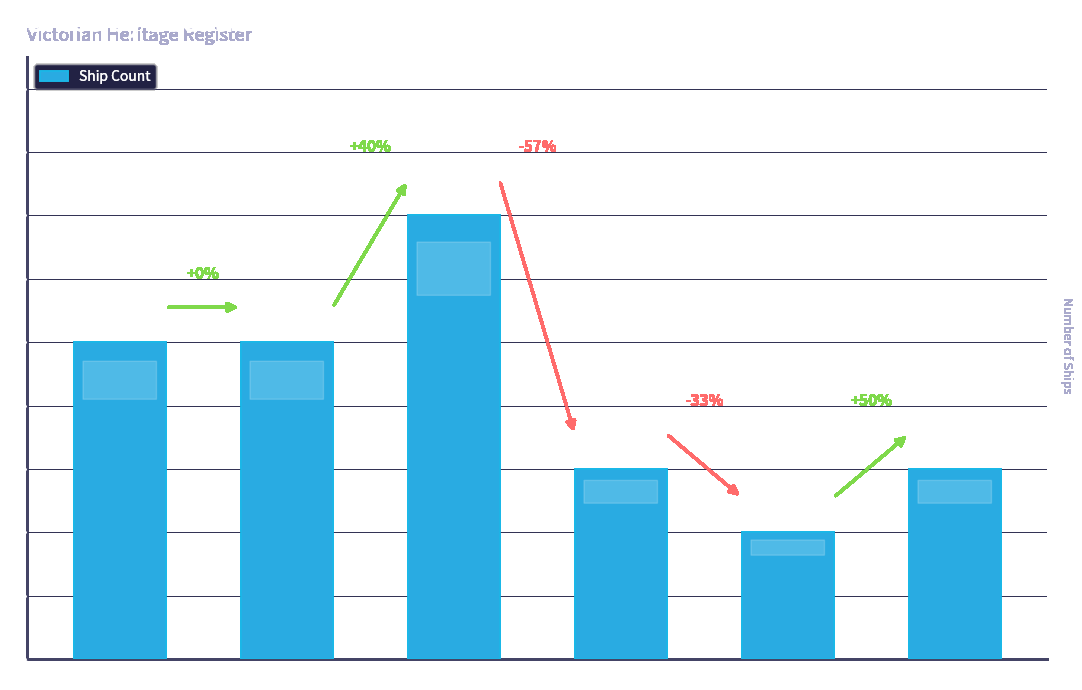

How many bars are there in total?

6